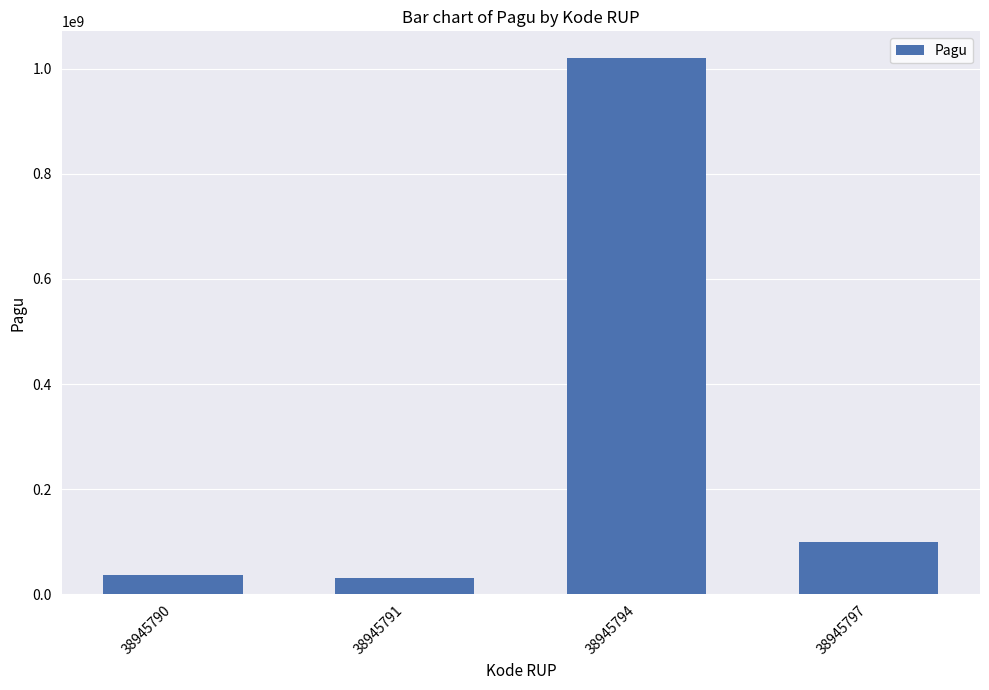

The value at 38945794 is 1020000000. True or false?

True